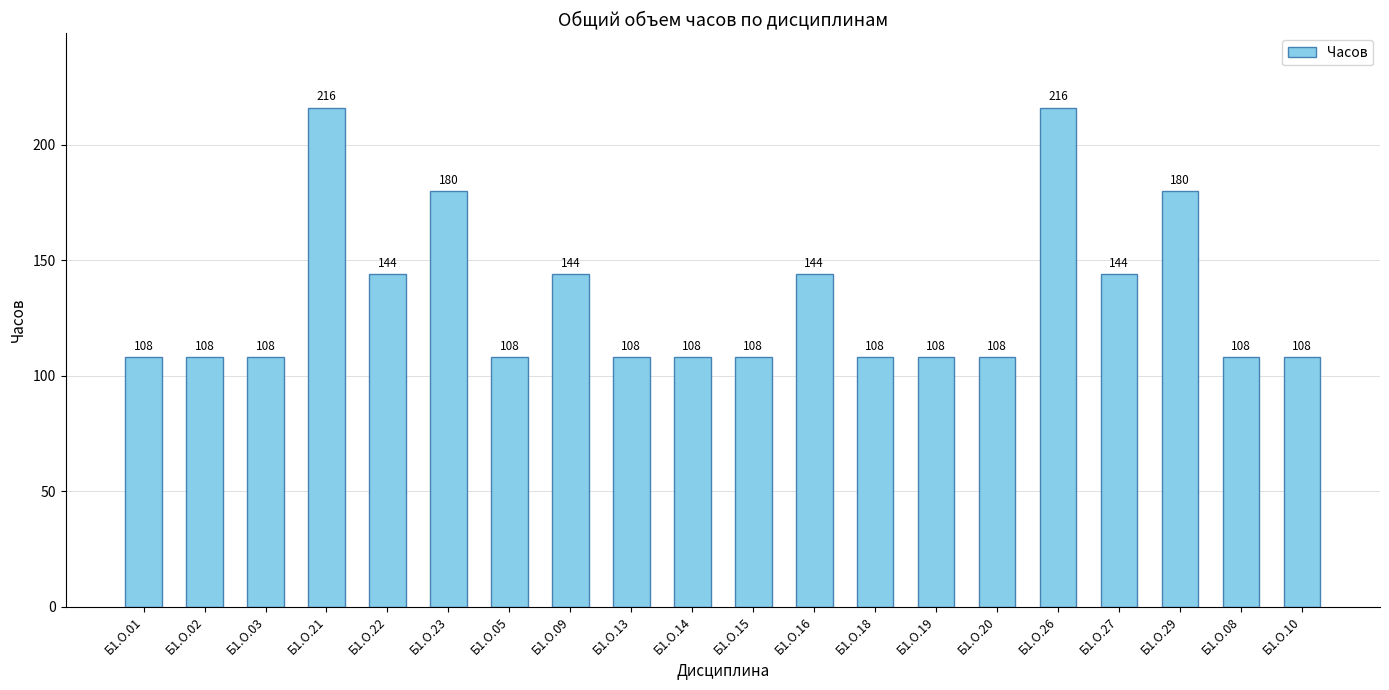

True or false: the data shows 108 at Б1.О.19.

True